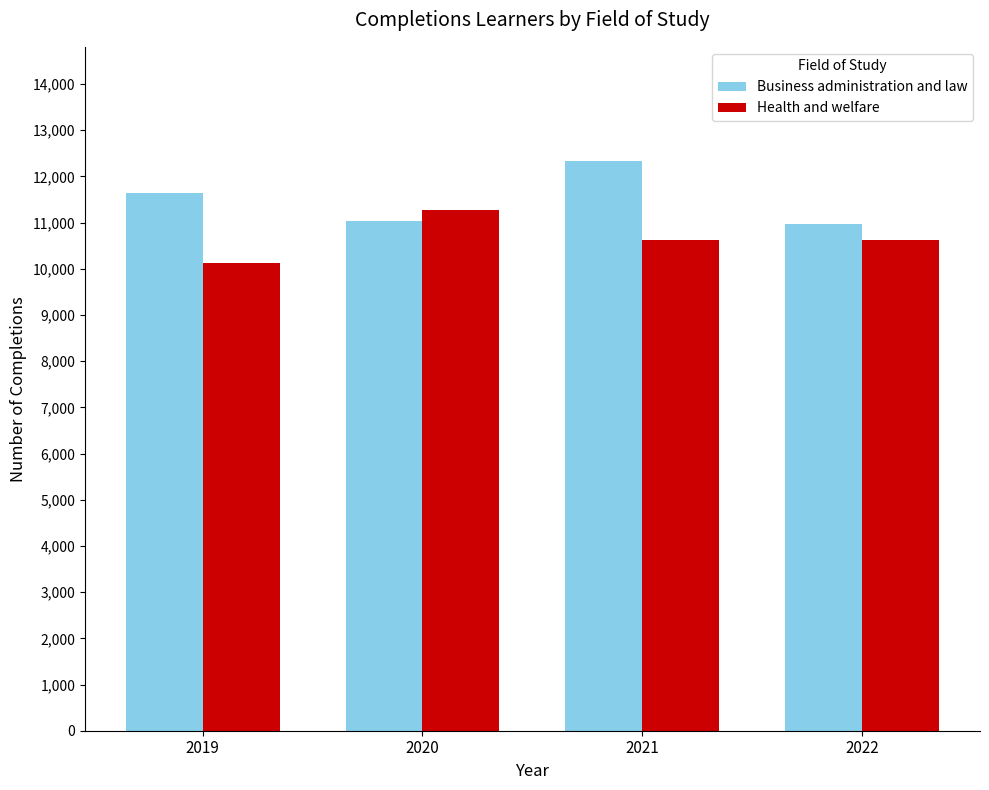

Reading left to right, list all the values displayed in this chart.

Business administration and law: 11648	11026	12336	10958
Health and welfare: 10122	11268	10631	10631